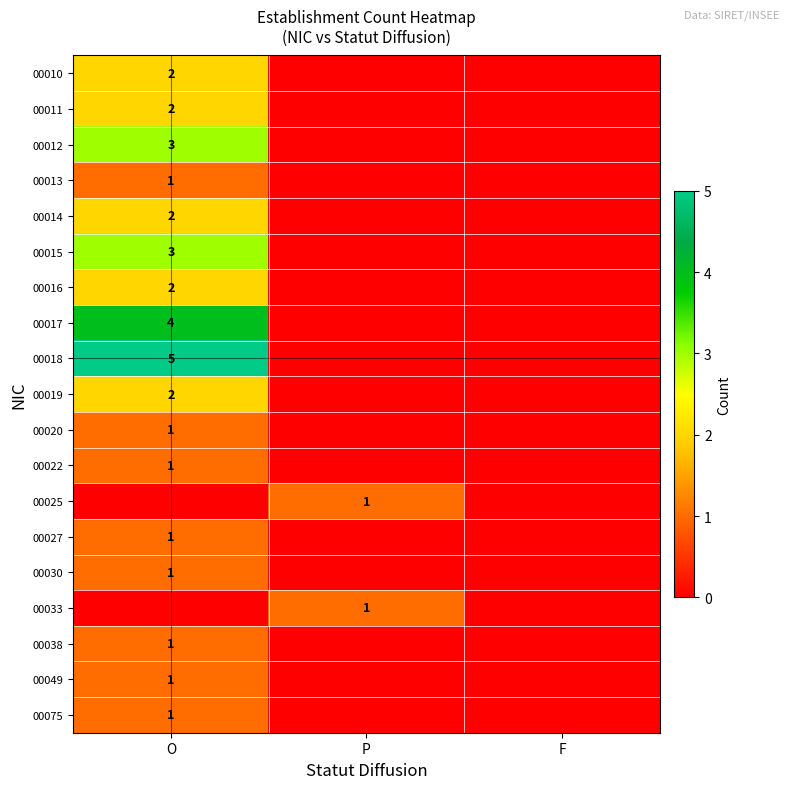

Rank the series at F from lowest to highest value.

00010, 00011, 00012, 00013, 00014, 00015, 00016, 00017, 00018, 00019, 00020, 00022, 00025, 00027, 00030, 00033, 00038, 00049, 00075